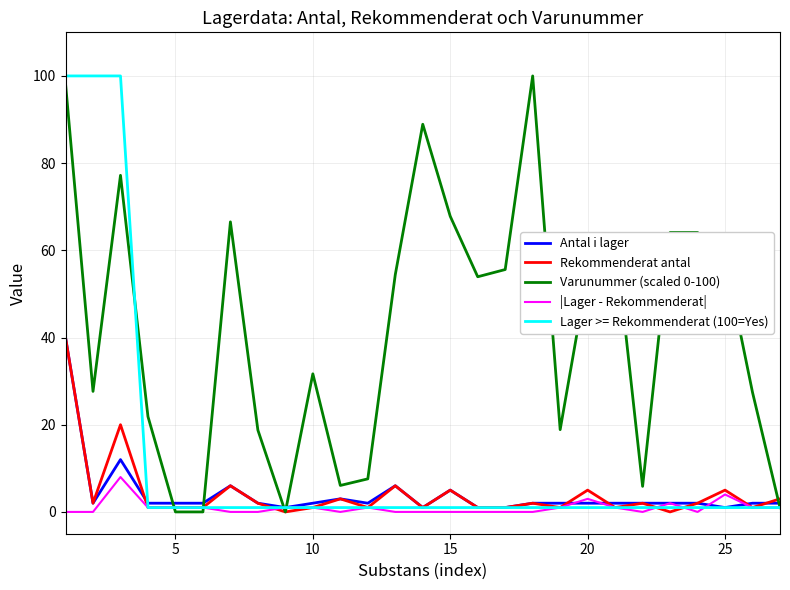

Which series has the largest total across all categories?

Varunummer (scaled 0-100)